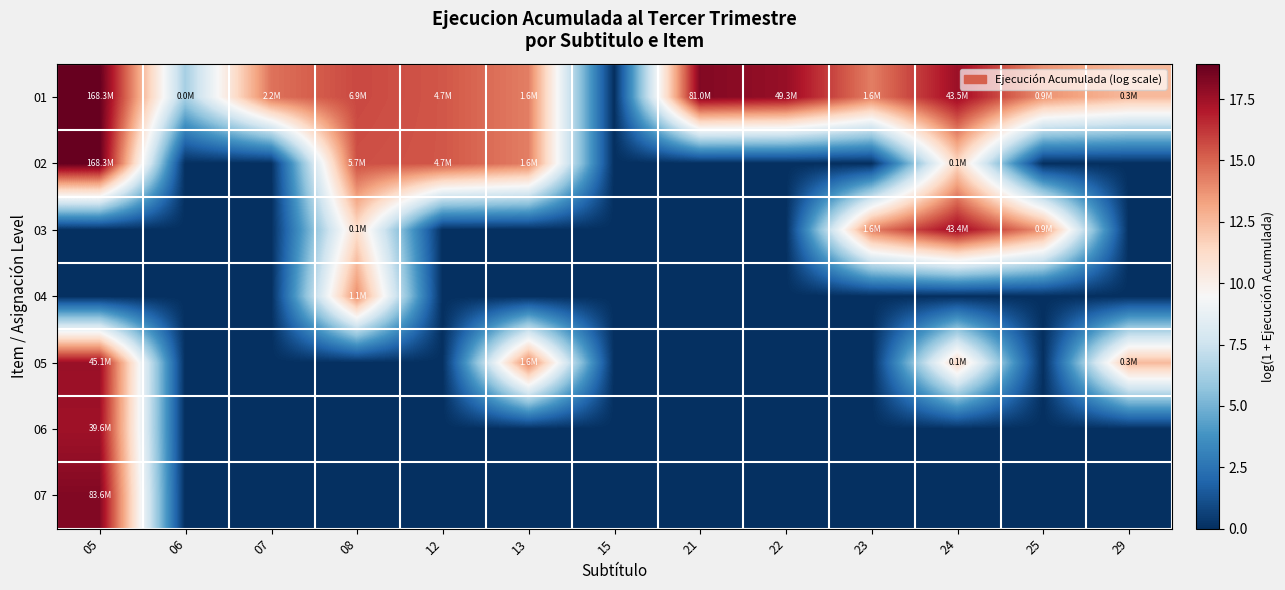

Which series has the largest total across all categories?

01